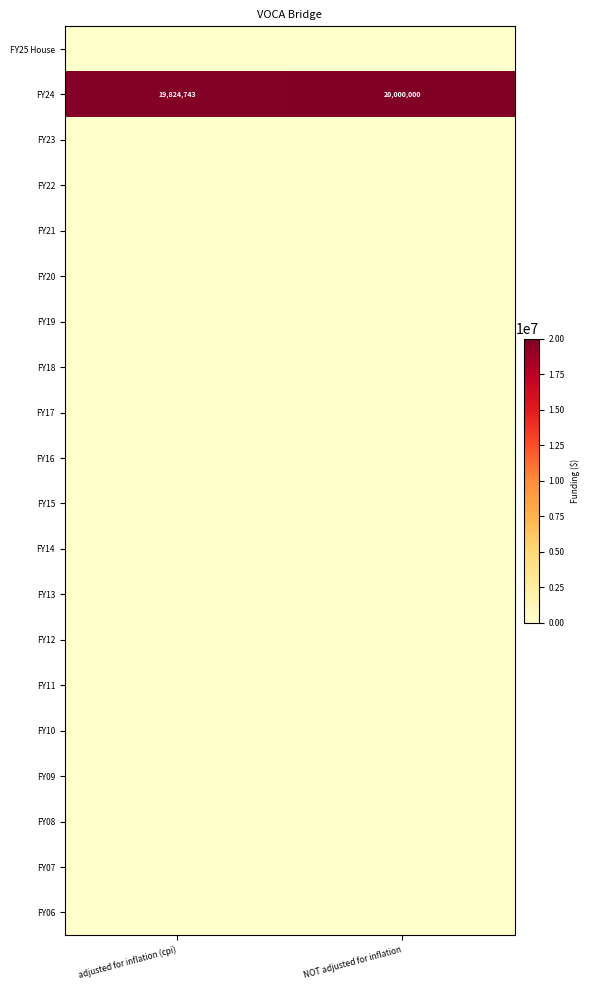

Which has a higher value, adjusted for inflation (cpi) or NOT adjusted for inflation?

adjusted for inflation (cpi)